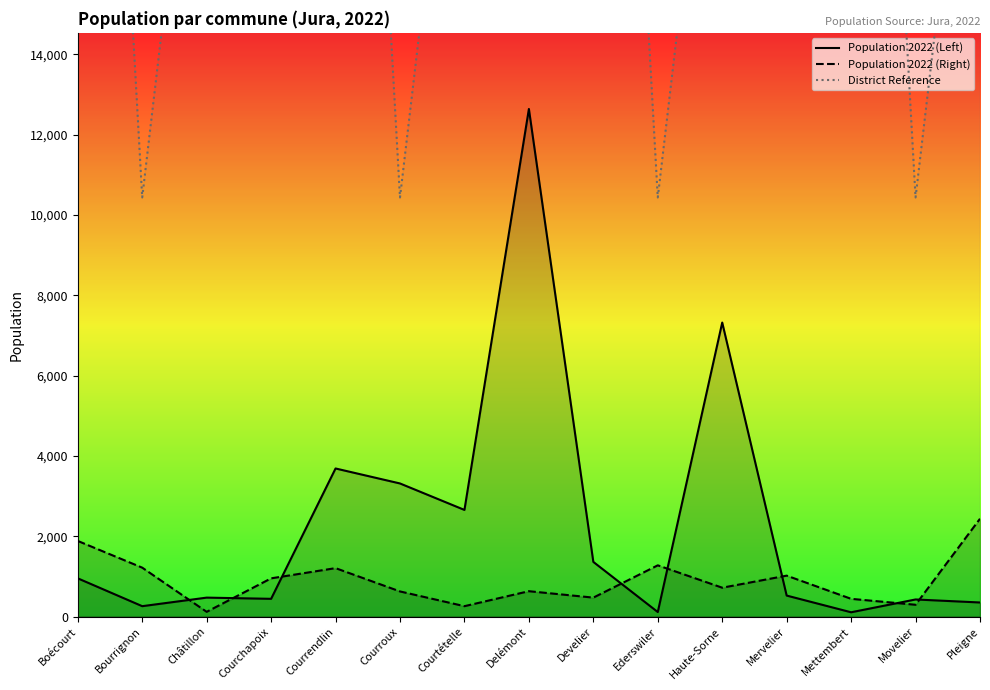

What is the average value of the District Reference series?

34470